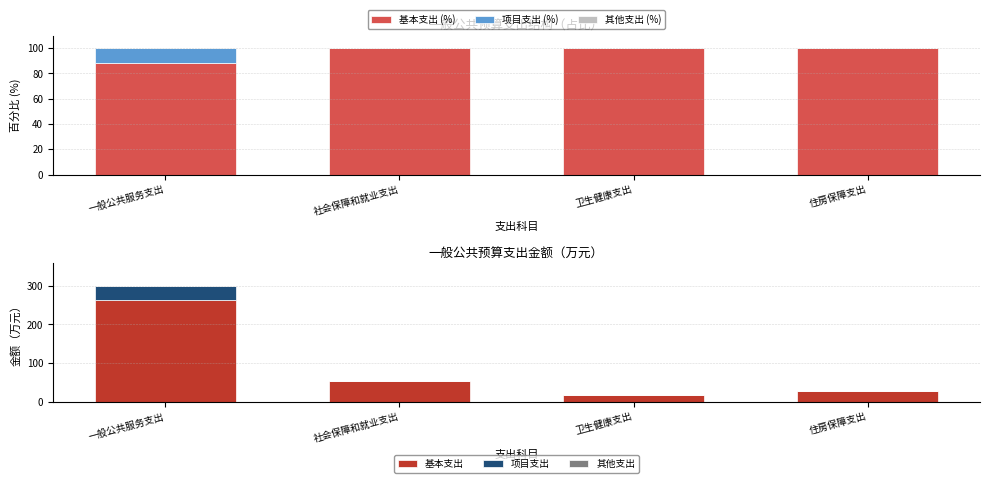

Reading right to left, list all the values displayed in this chart.

基本支出 (%): 100.0	100.0	100.0	88.2
项目支出 (%): 0.0	0.0	0.0	11.8
其他支出 (%): 0.0	0.0	0.0	0.0
基本支出: 27.2	17.1	54.6	264.3
项目支出: 0.0	0.0	0.0	35.3
其他支出: 0.0	0.0	0.0	0.0